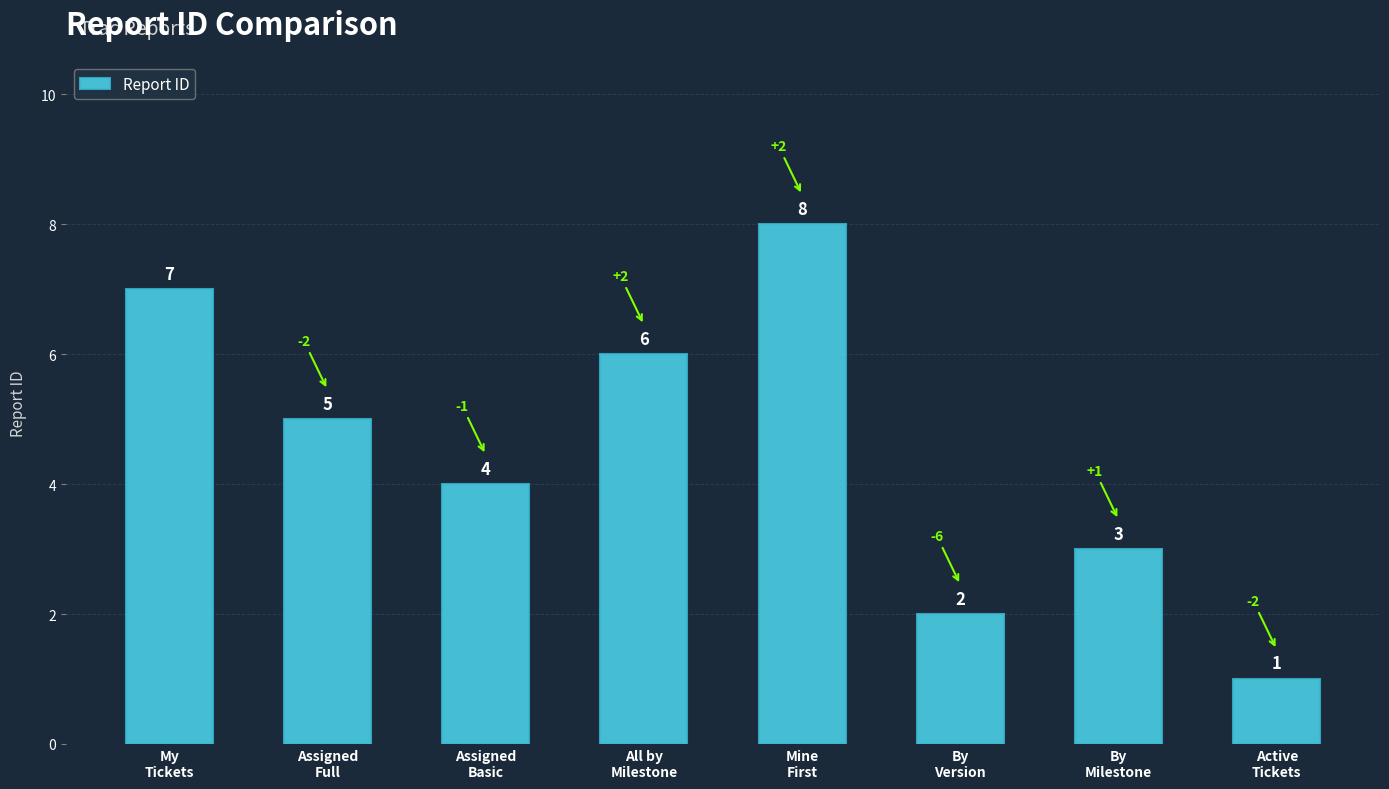

Where does the data first go above 5?

My
Tickets